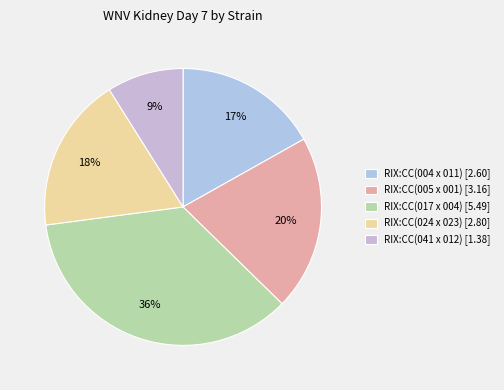

How many segments does this pie chart have?

5